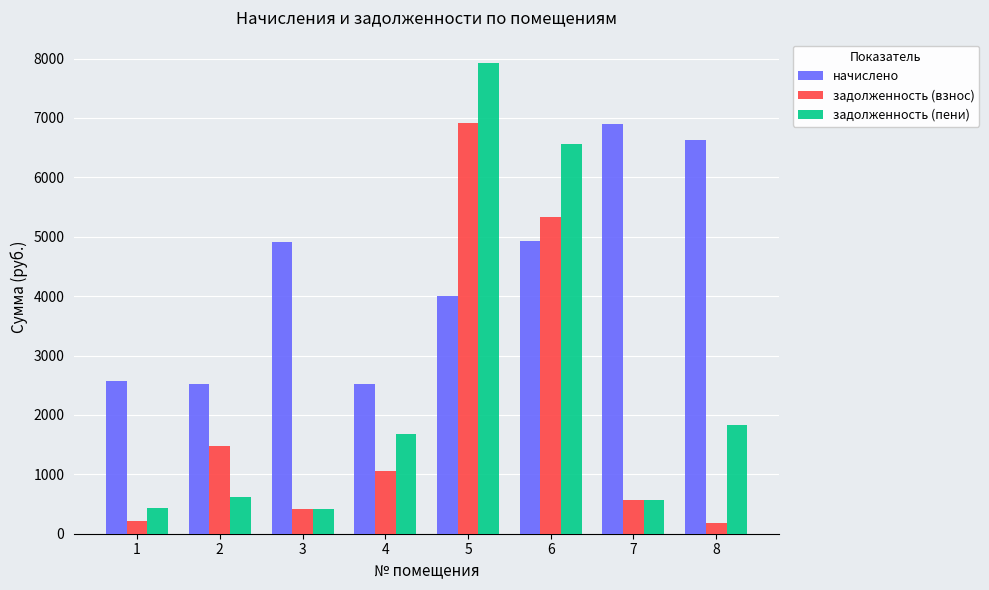

What is the spread (max minus min) of values at 8?

6439.9